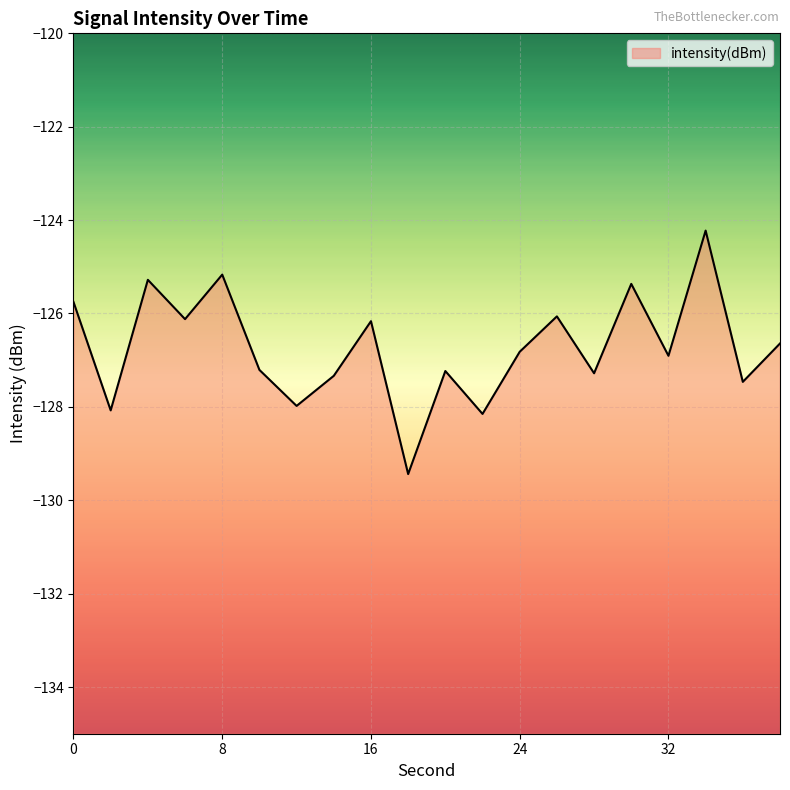

Is it true that the value at 30 is -48.9?

False